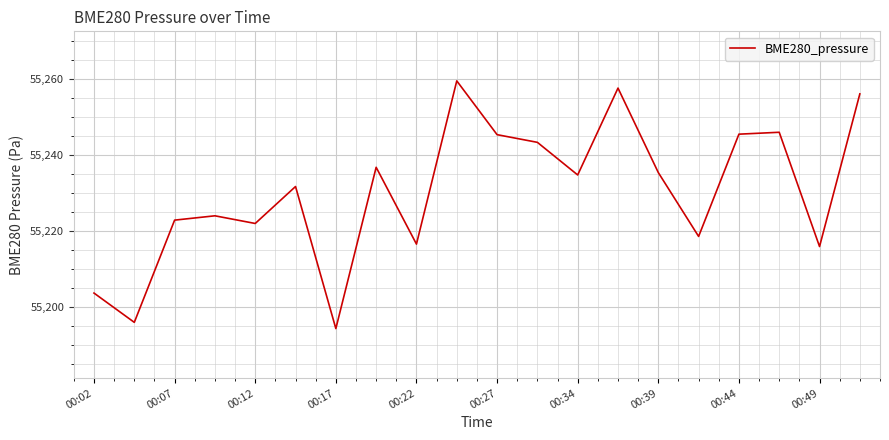

True or false: there are more than 0 points higher than both neighbors.

True